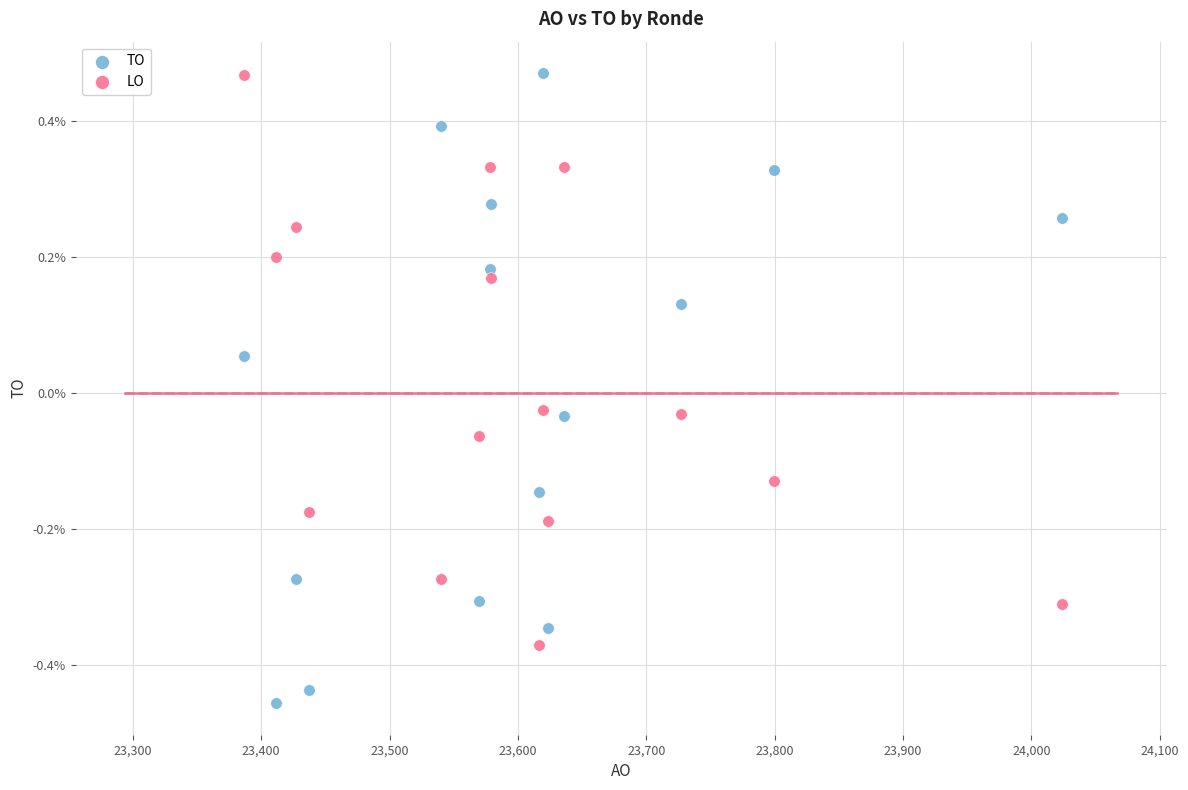

What are all the series names shown in the legend?

TO, LO